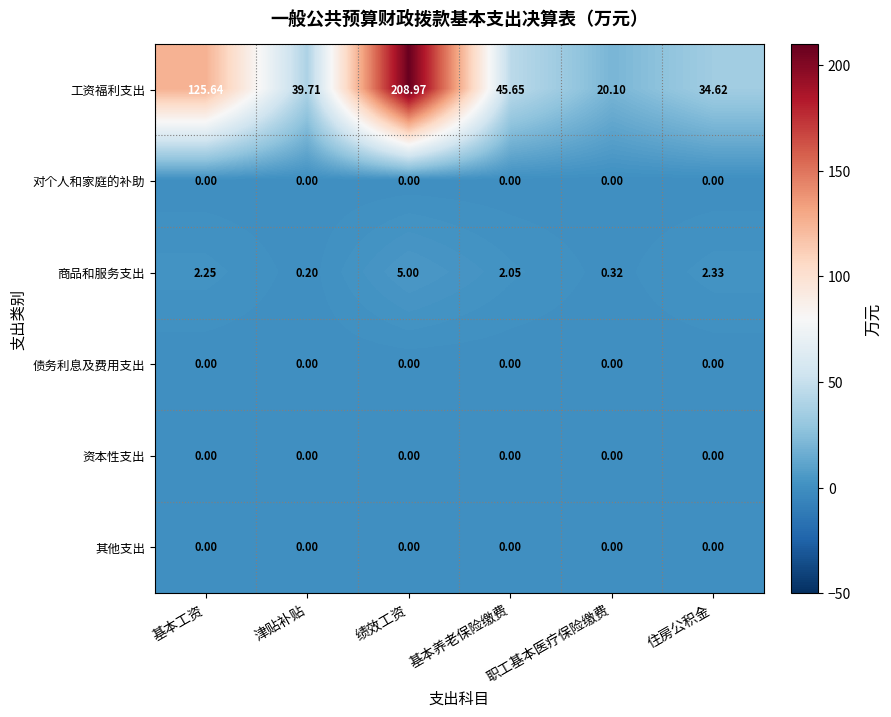

Where is 商品和服务支出 nearest to the value 2?

基本养老保险缴费